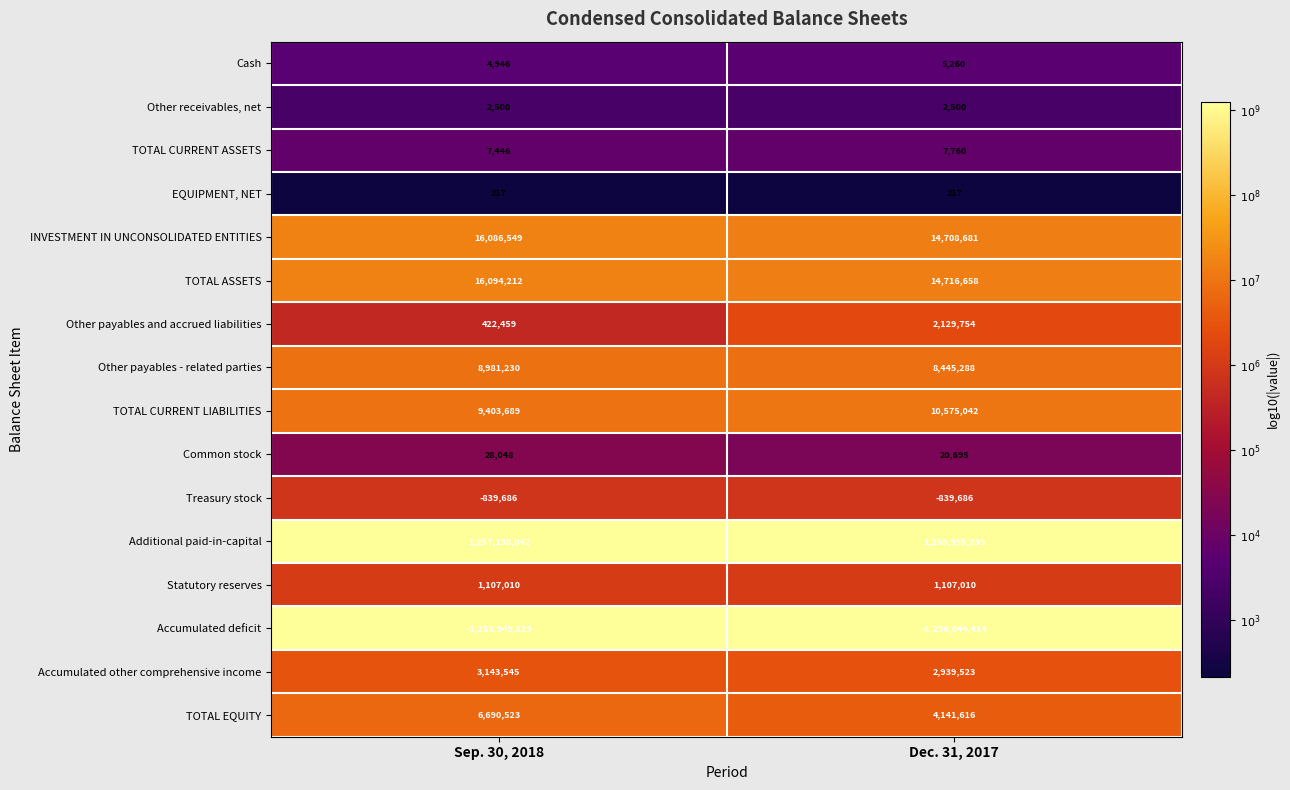

The Treasury stock series shows -839686 at Dec. 31, 2017. True or false?

True